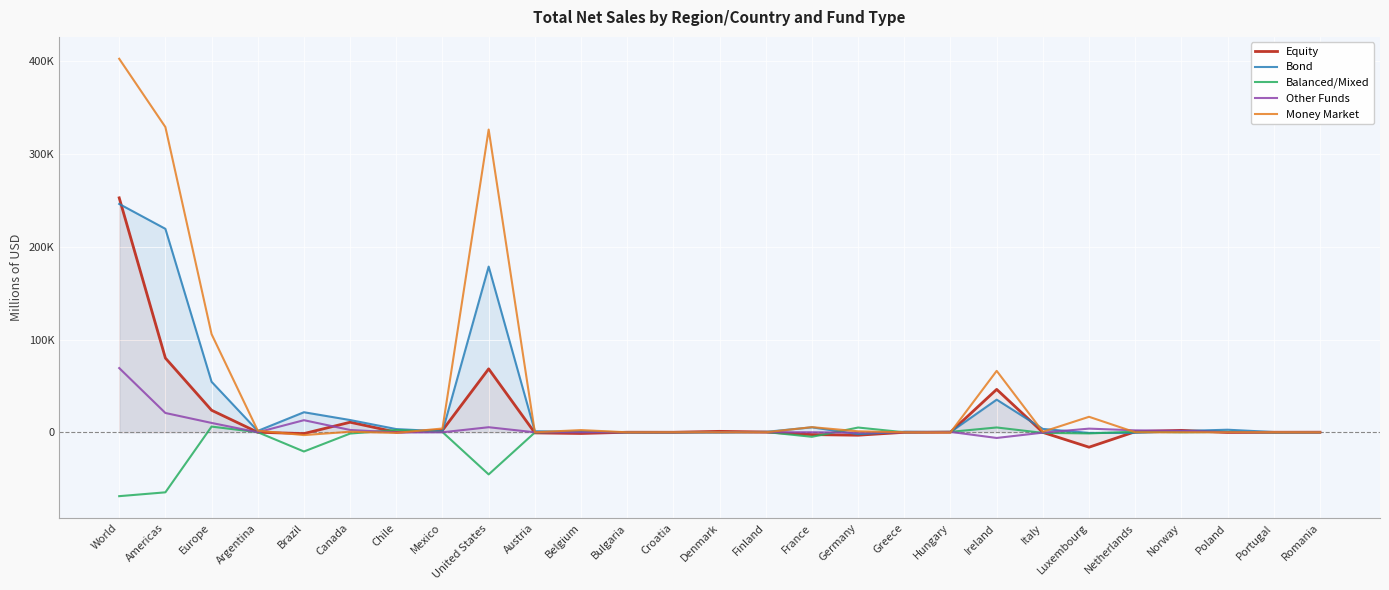

After their last crossing, which series has the higher values: Balanced/Mixed or Money Market?

Balanced/Mixed